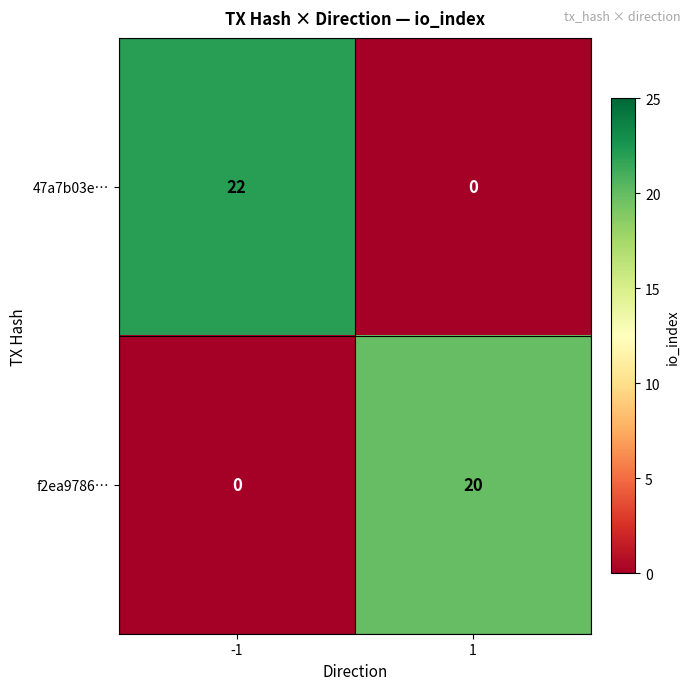

How many data points does each series have?

2